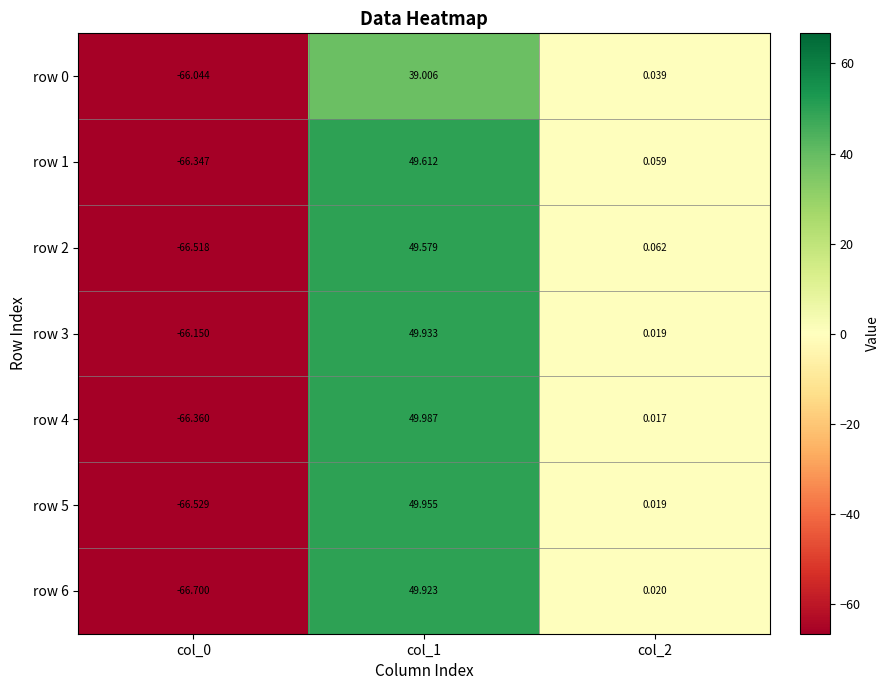

Which series has the widest spread of values?

row 6